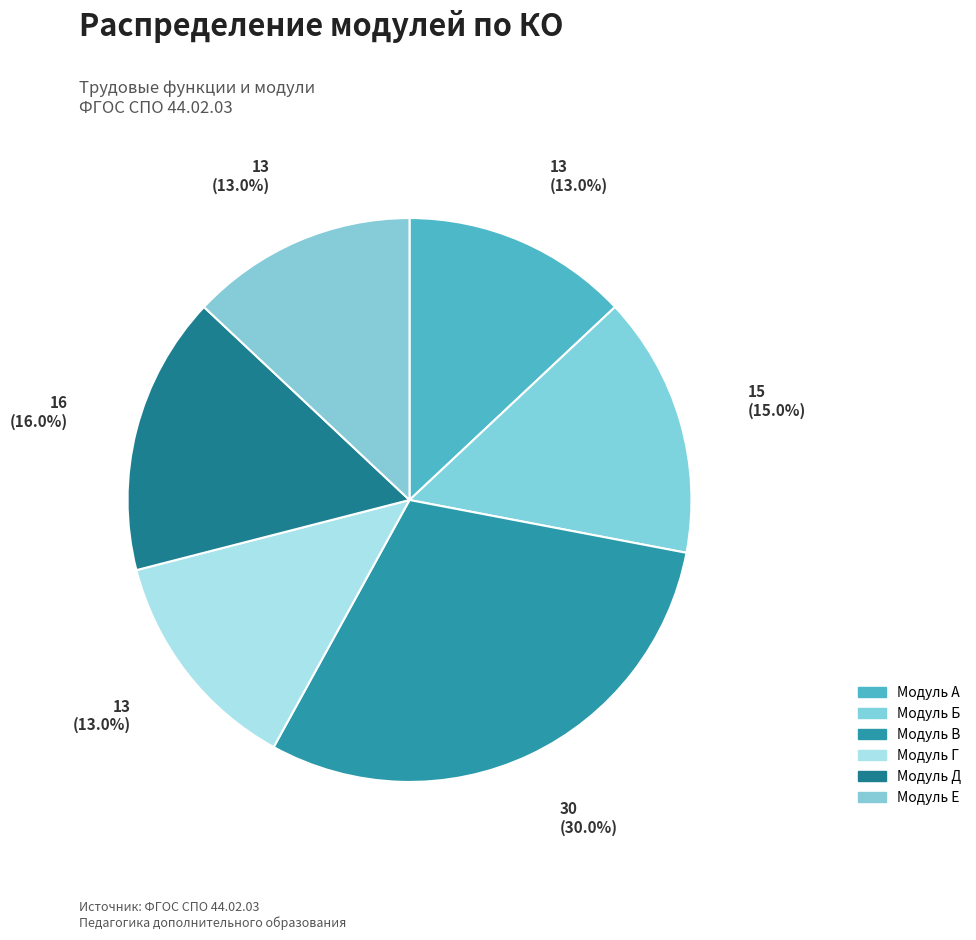

Which slice is the largest?

Модуль В